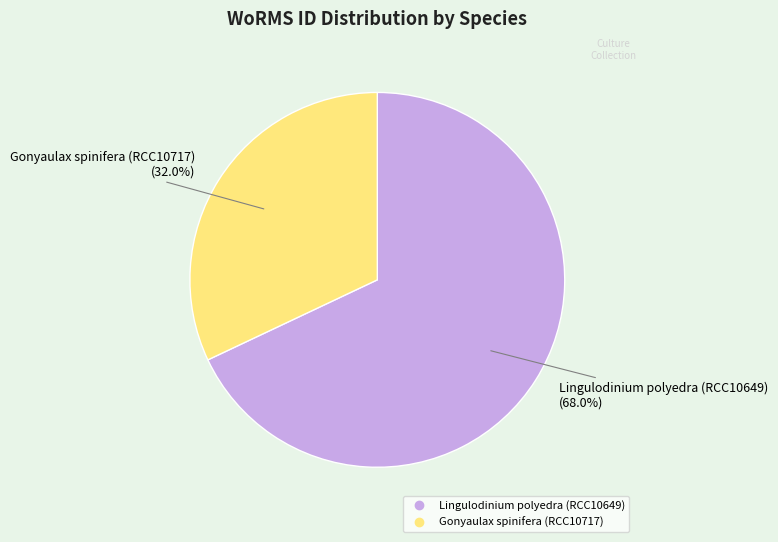

Which category accounts for the majority?

Lingulodinium polyedra (RCC10649)